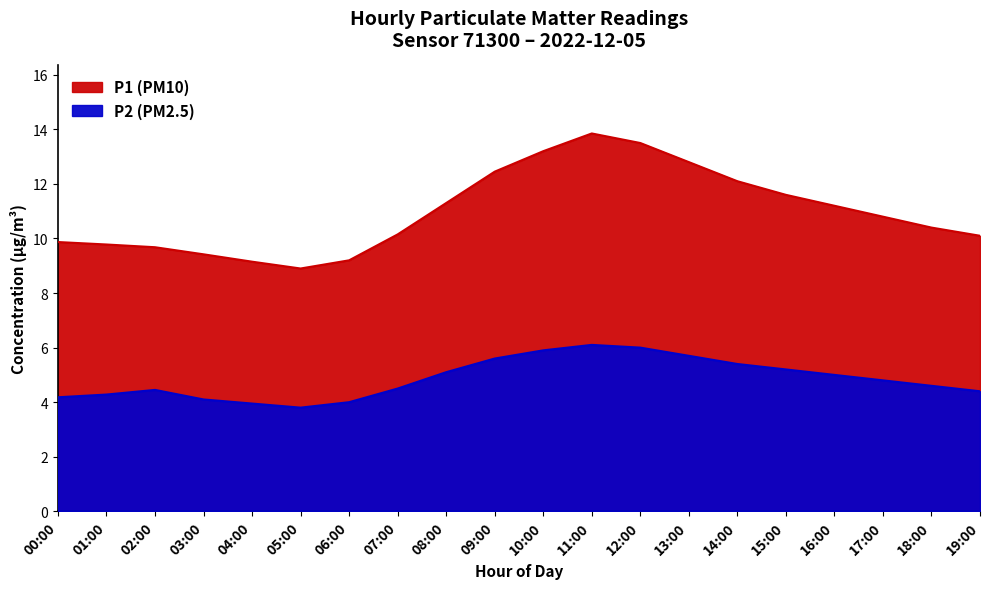

List the series in order of their overall mean, lowest first.

P2, P1